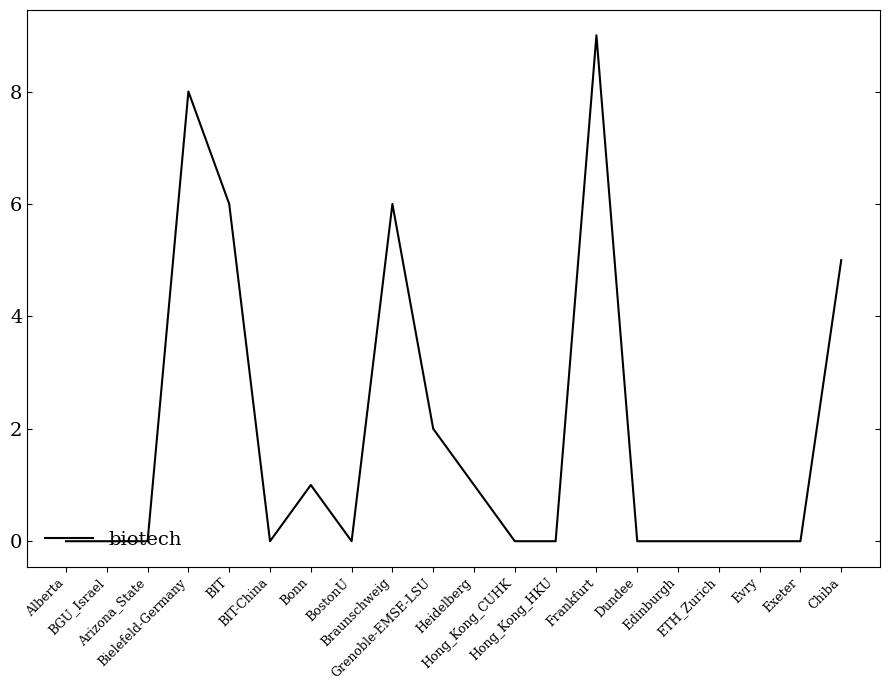

What is the maximum value shown in the chart?

9